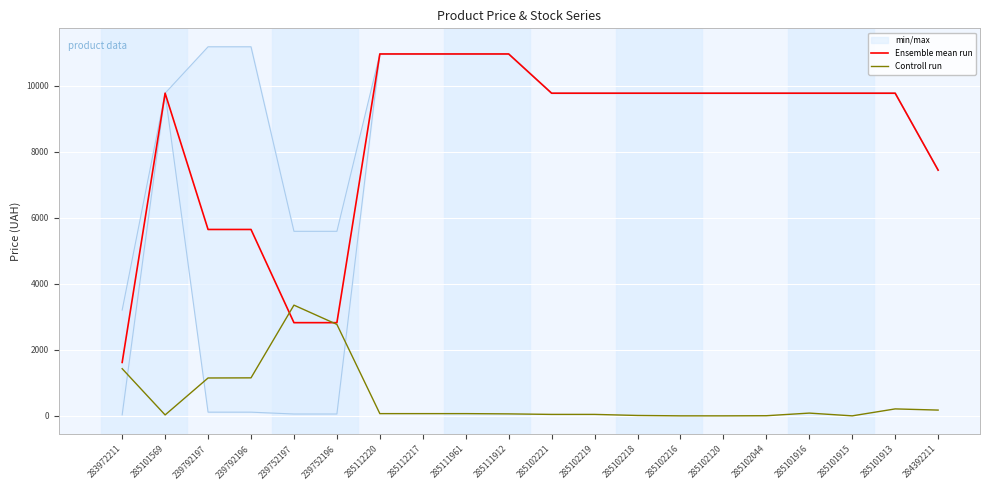

What is the label of the 10th point from the left?

285111912